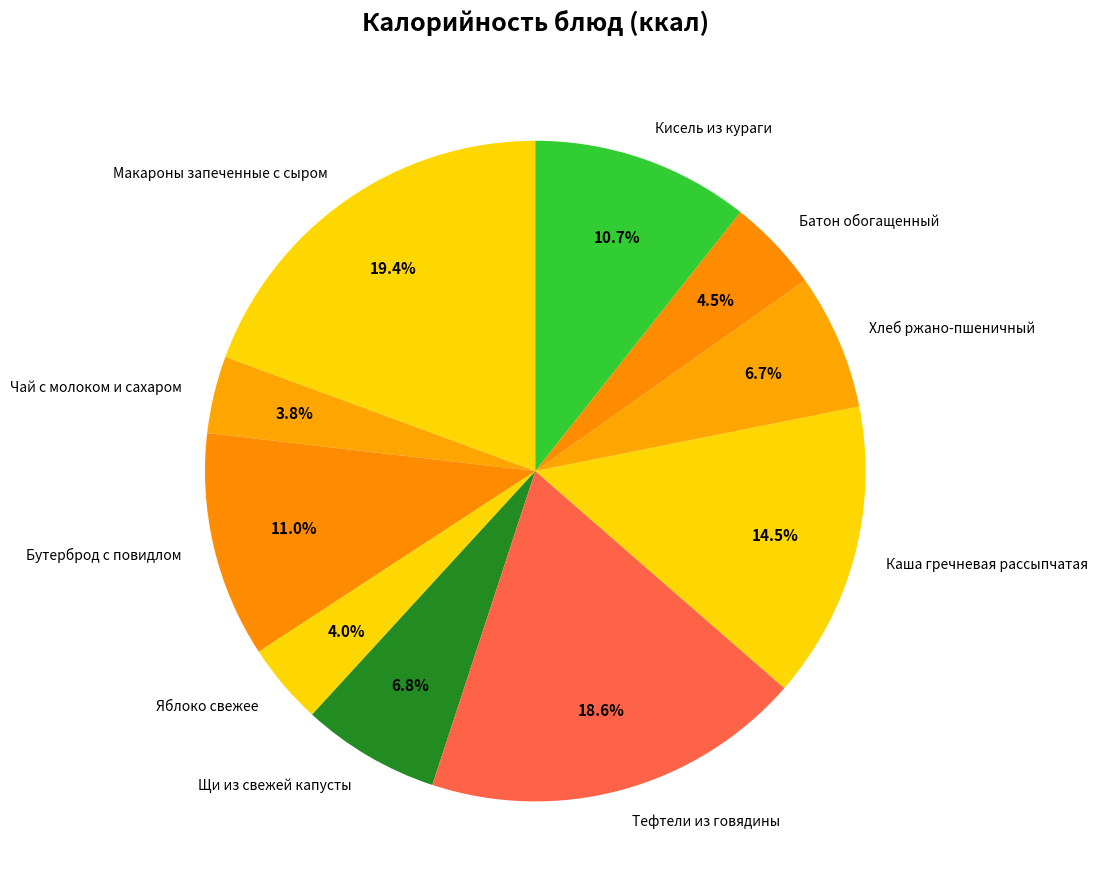

Count the number of slices in the pie.

10